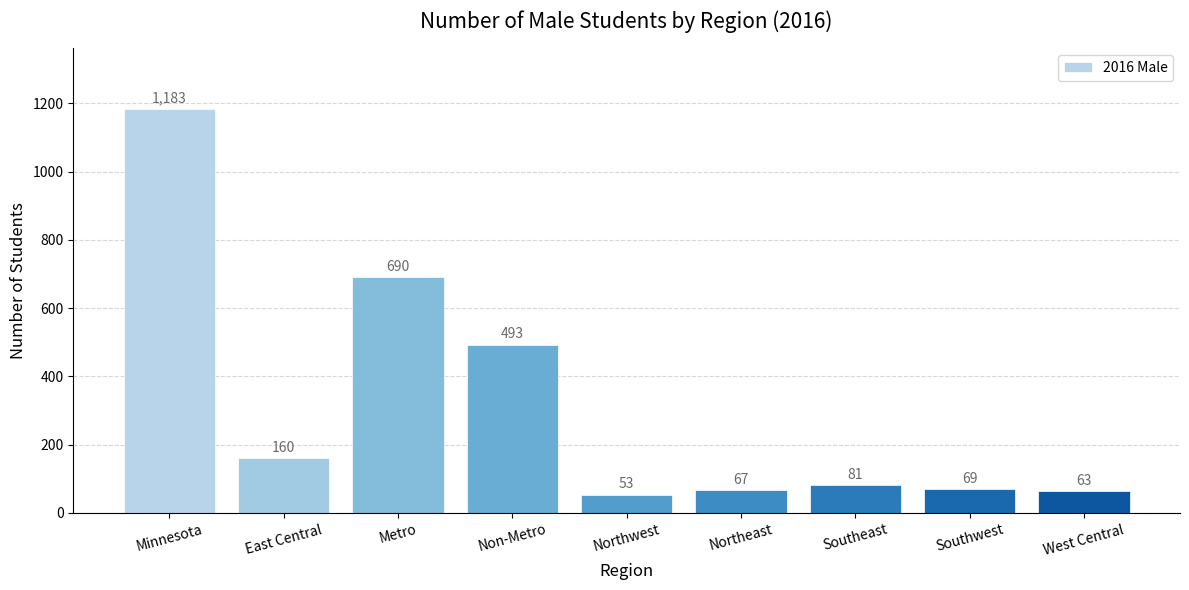

Is it true that the value at Metro is 1064?

False